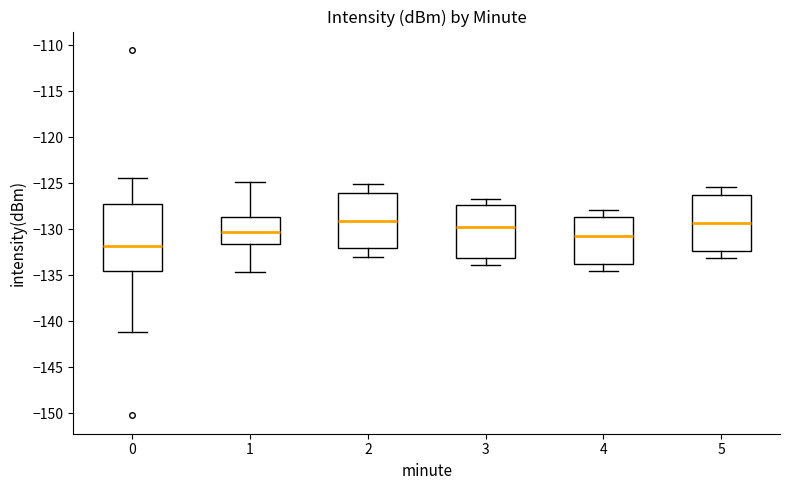

Where is the lower edge of the box at x = 3 on the y-axis? The values are not printed on the chart, so give them approximately, as read against the axis.

-133.0